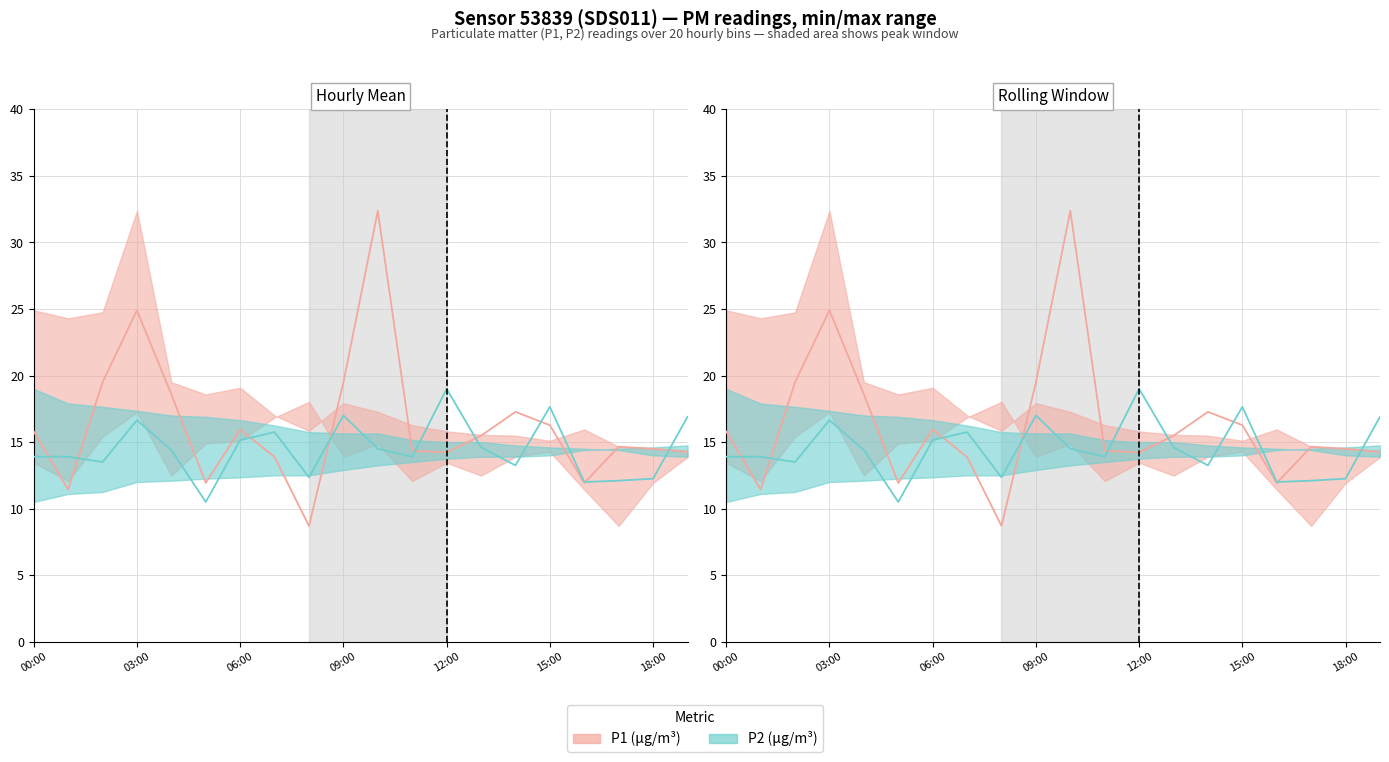

Which series has the largest range (max minus min)?

P1